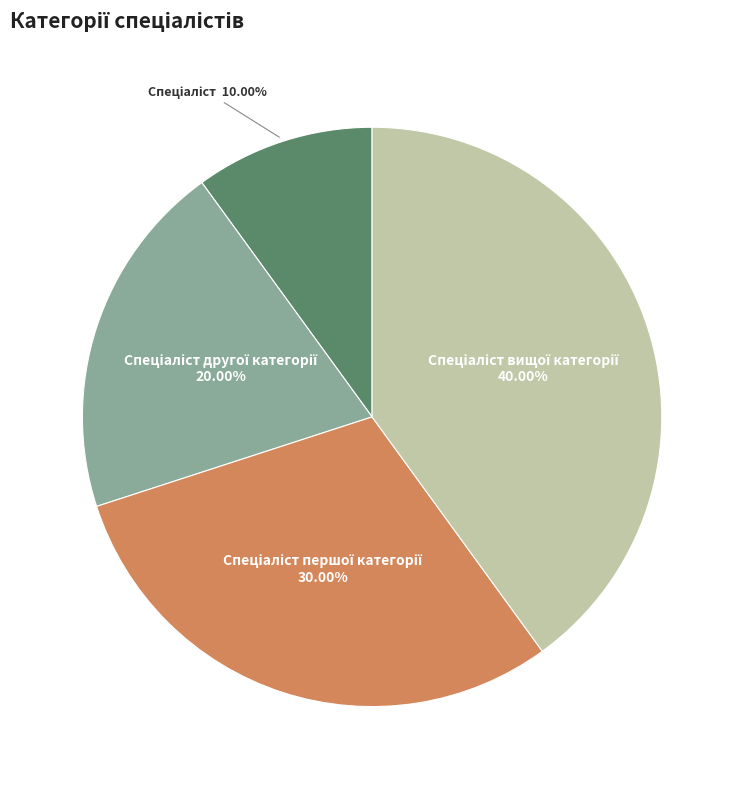

Is there any slice that represents more than half of the pie?

No